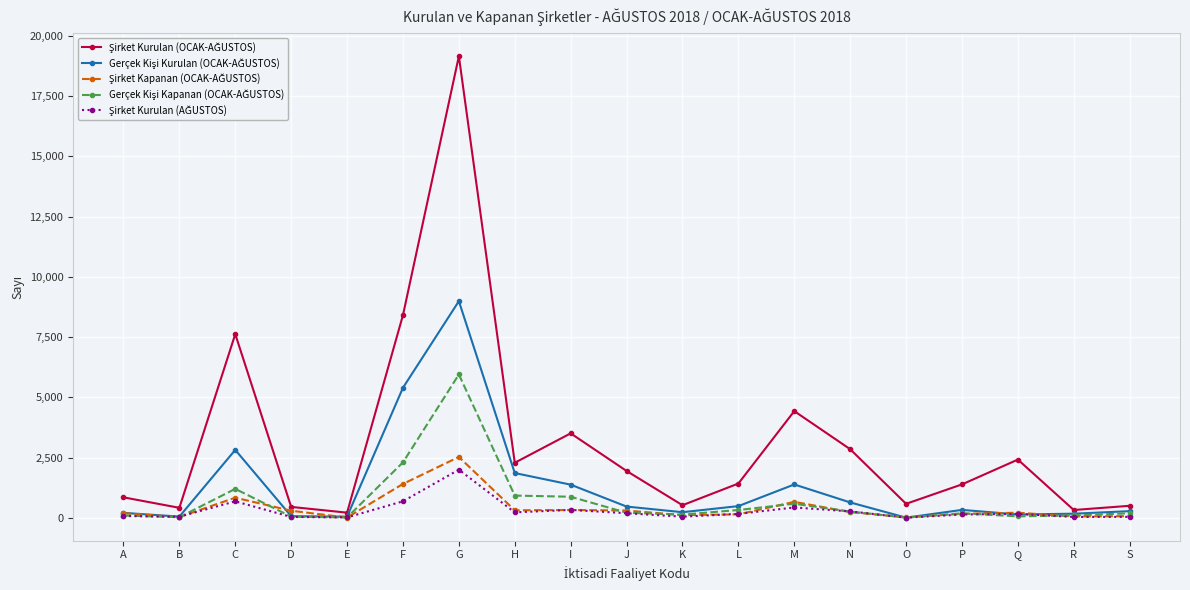

At which category is the sum across all series the highest?

G